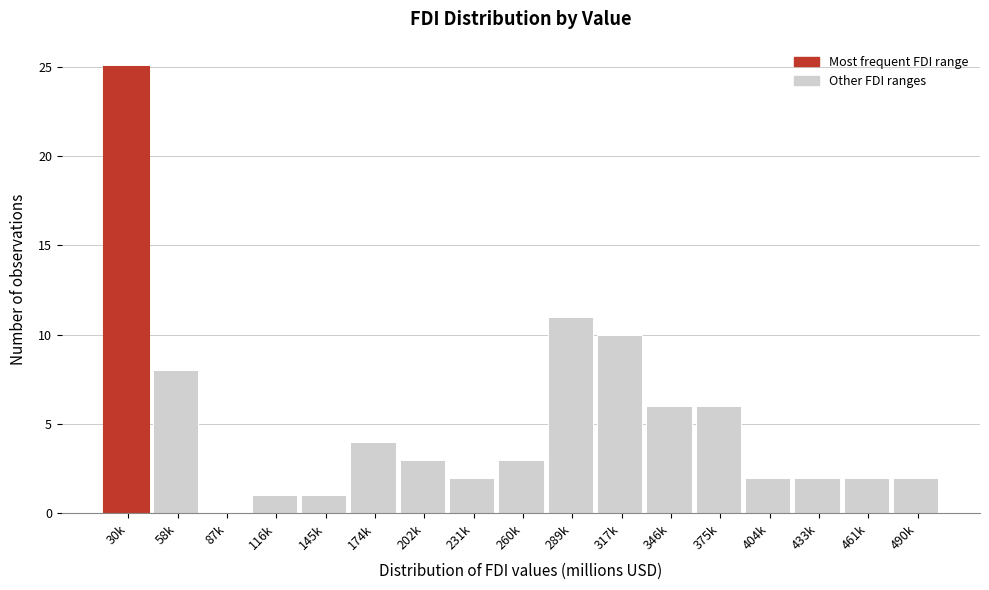

Reading left to right, list all the values displayed in this chart.

30k=25	58k=8	87k=0	116k=1	145k=1	174k=4	202k=3	231k=2	260k=3	289k=11	317k=10	346k=6	375k=6	404k=2	433k=2	461k=2	490k=2